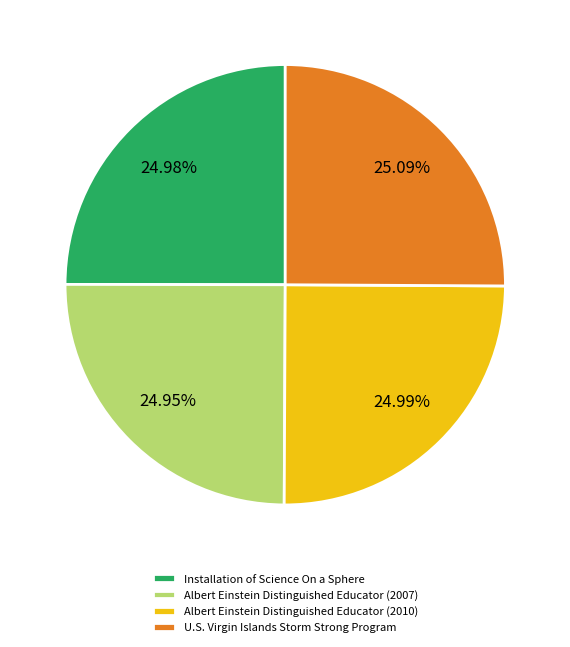

Is there any slice that represents more than half of the pie?

No